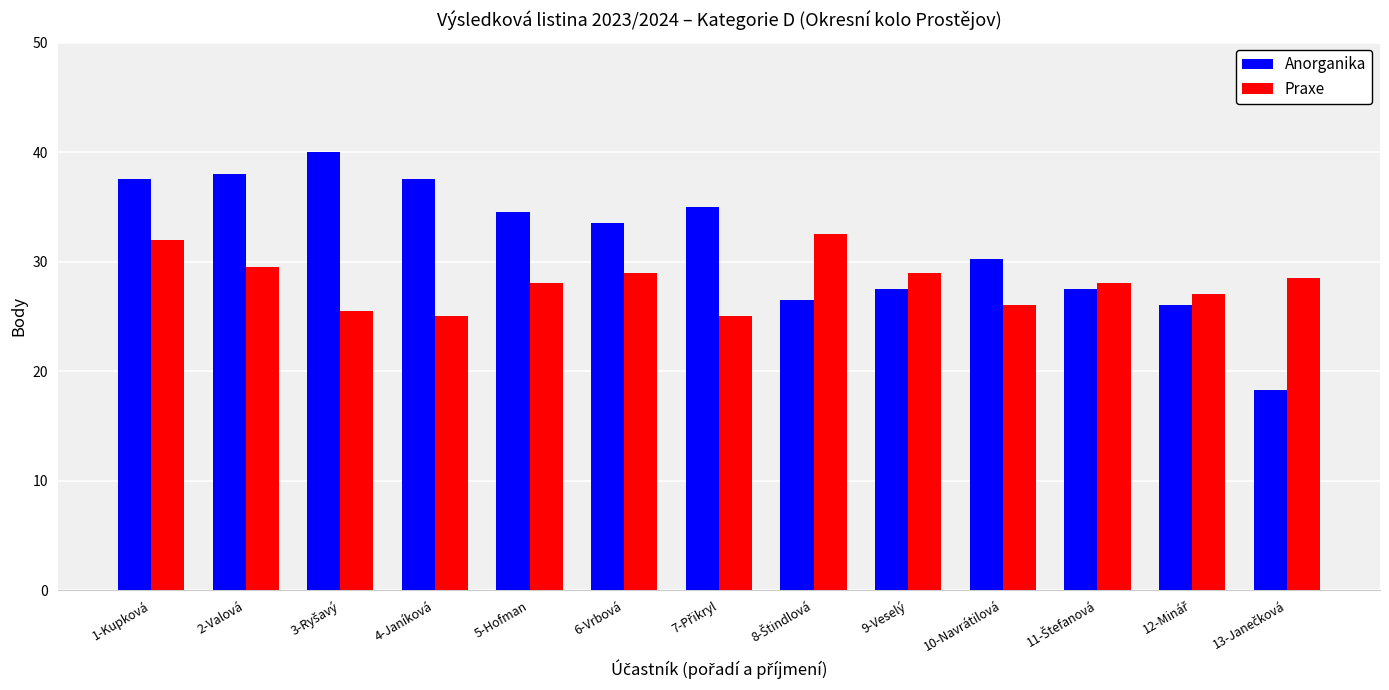

The value of Praxe at 2-Valová is 17.5. True or false?

False